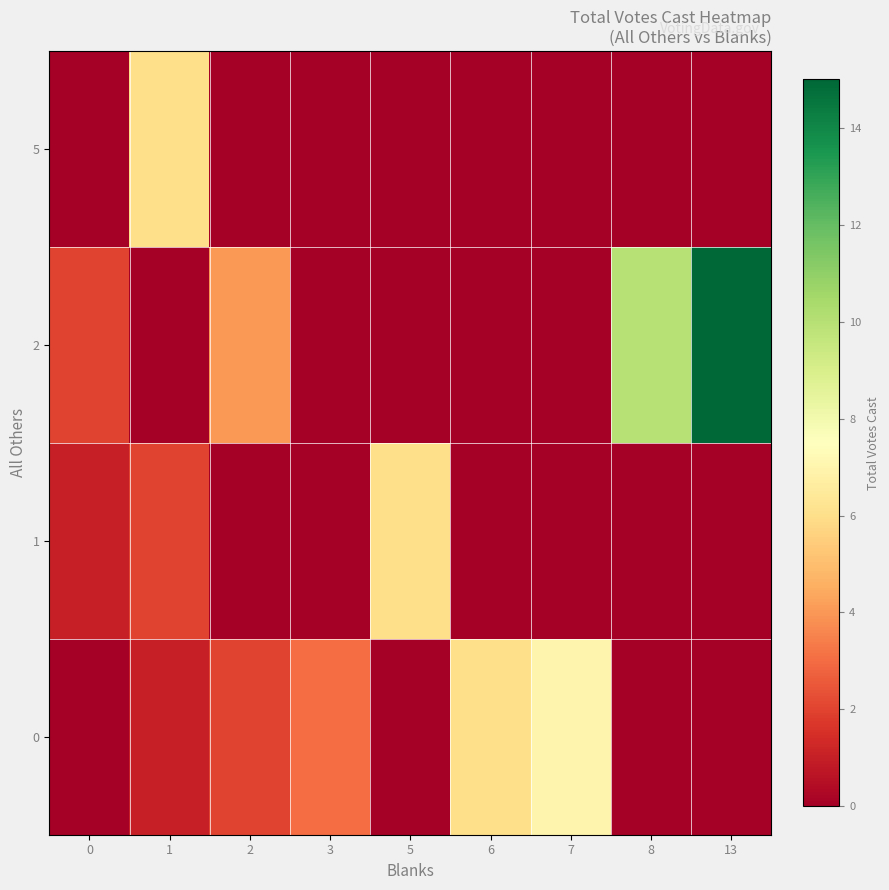

Which has a higher value, 3 or 7?

7